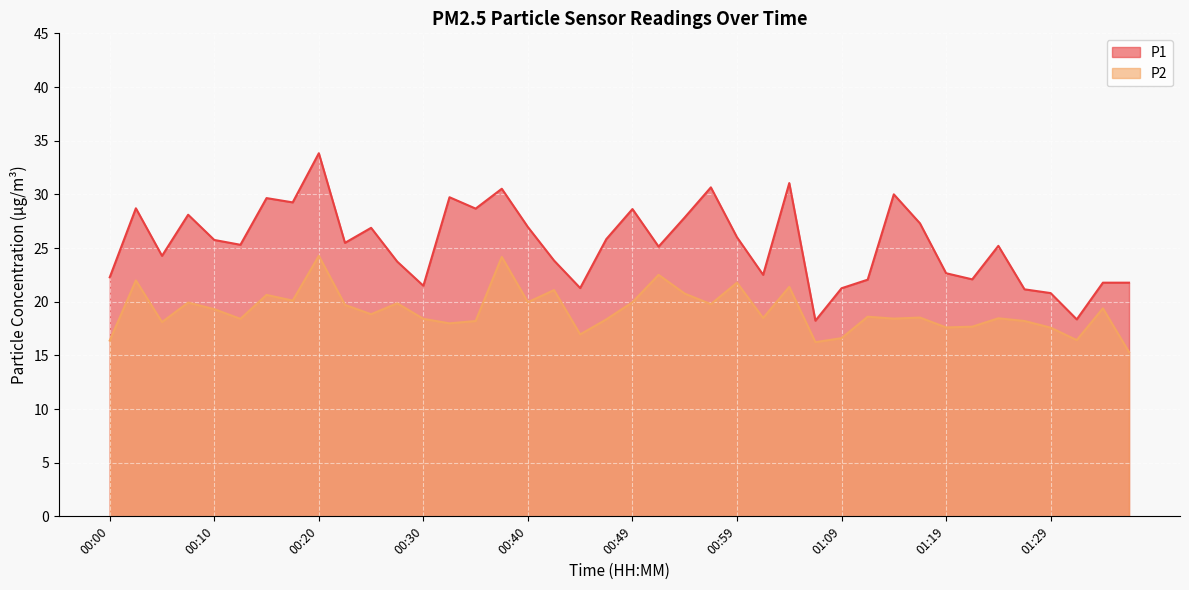

Which series has the largest total across all categories?

P1